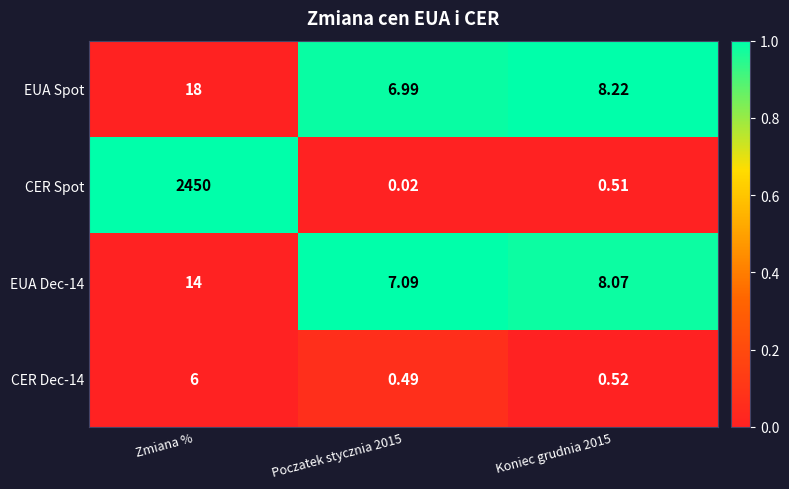

Which series has the largest total across all categories?

CER Spot